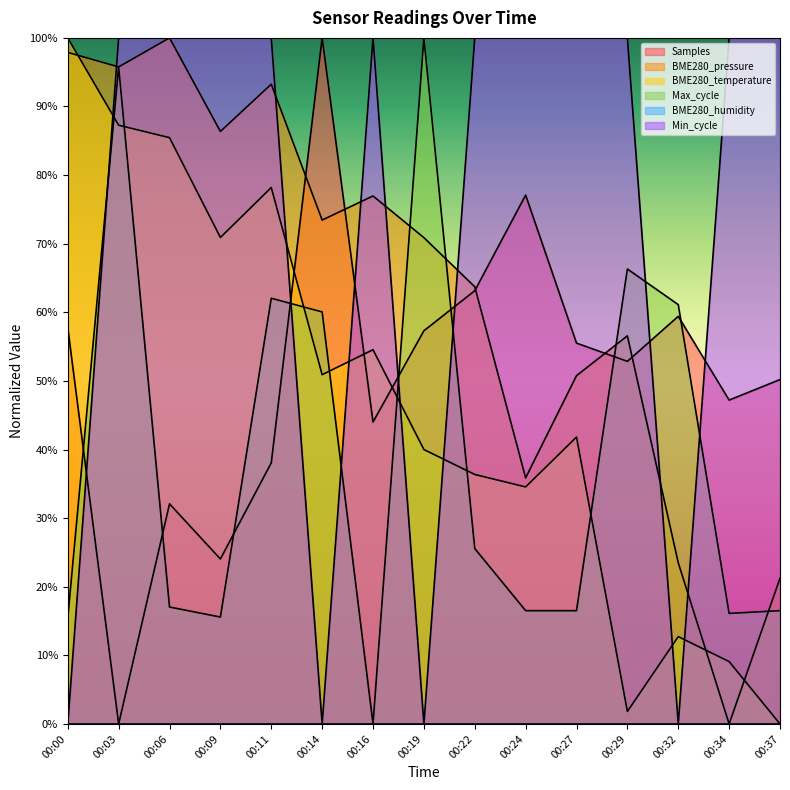

At which category is the sum across all series the highest?

00:03